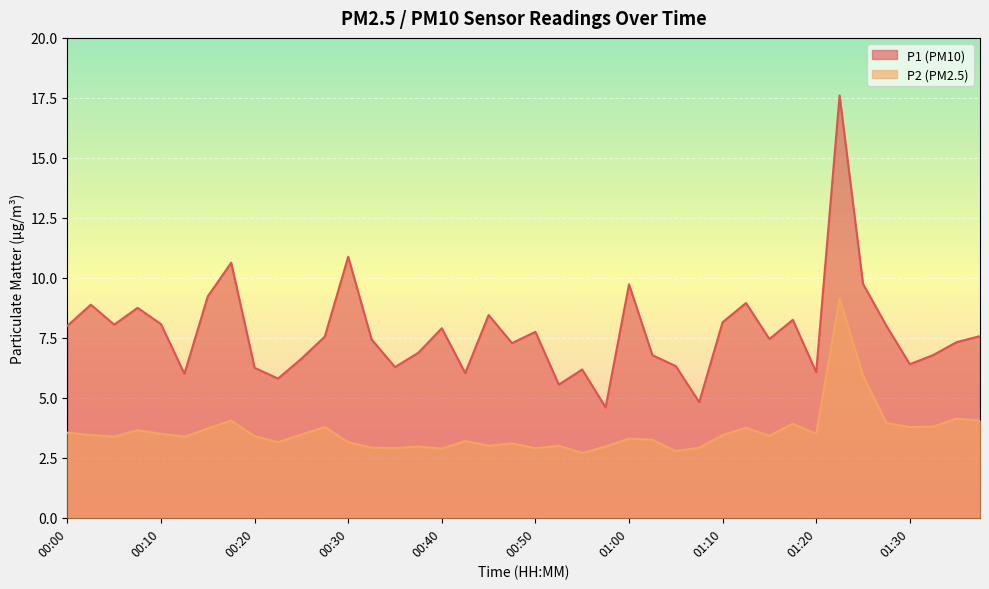

How many categories are shown in the chart?

40